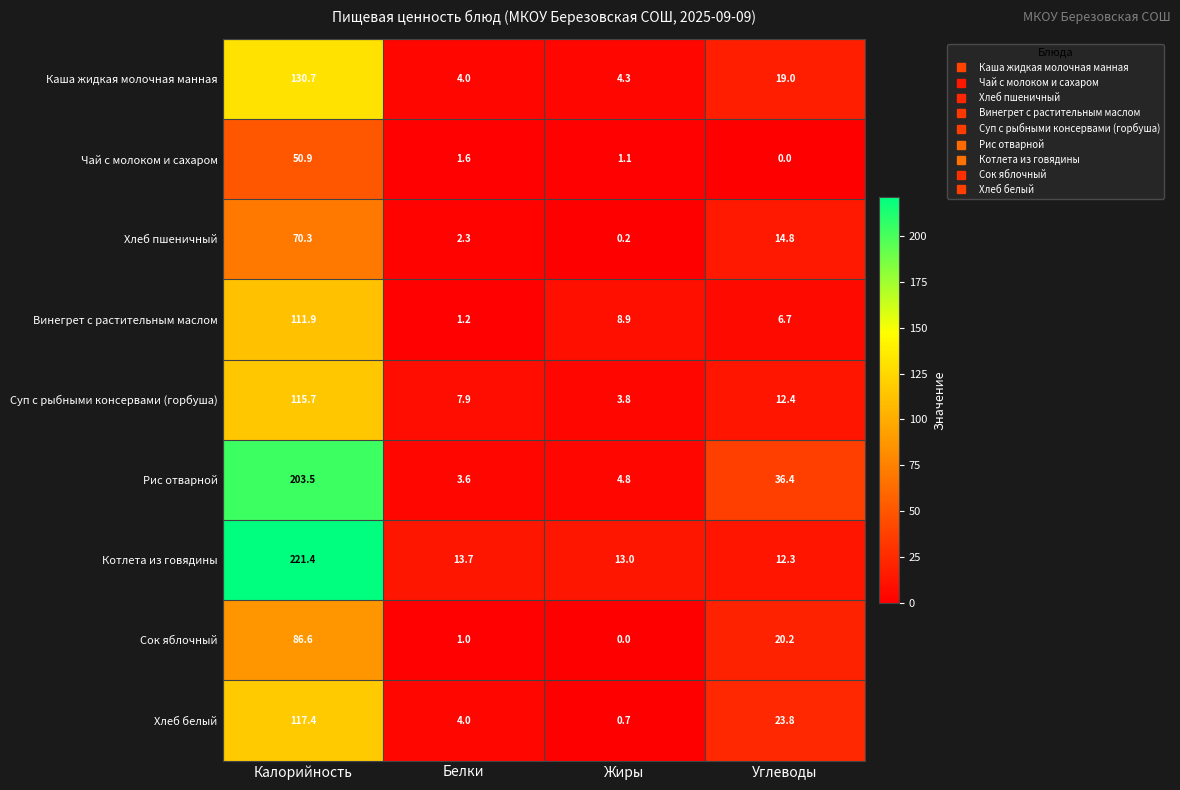

True or false: Рис отварной has a value of 3.6 at Белки.

True